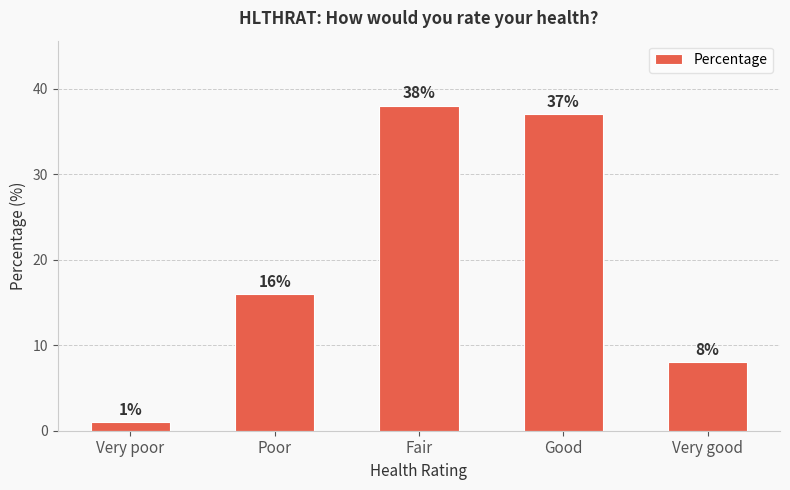

Which has a higher value, Very poor or Poor?

Poor